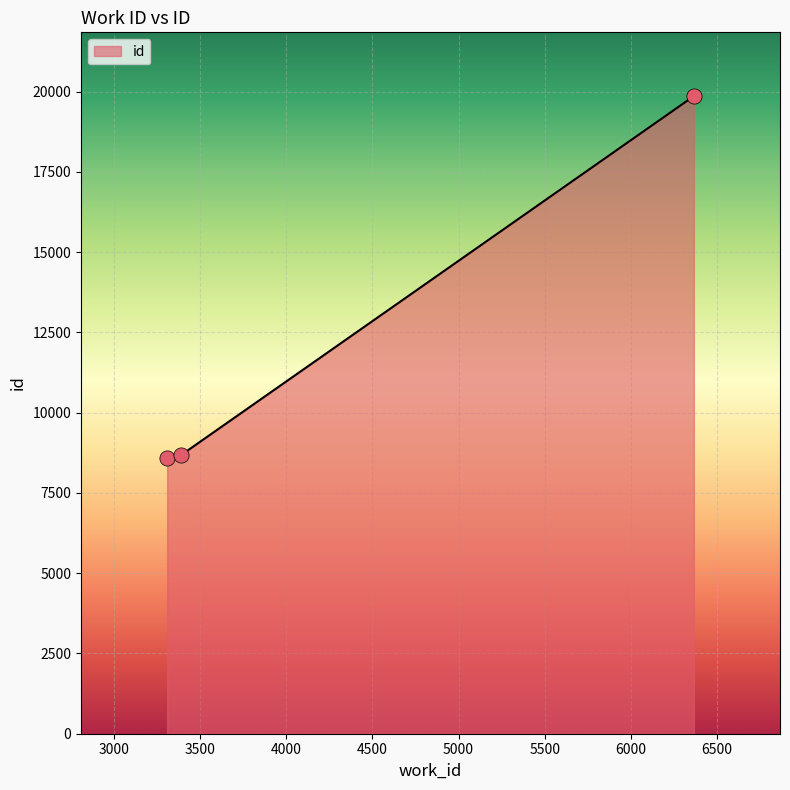

What is the minimum value shown in the chart?

8575